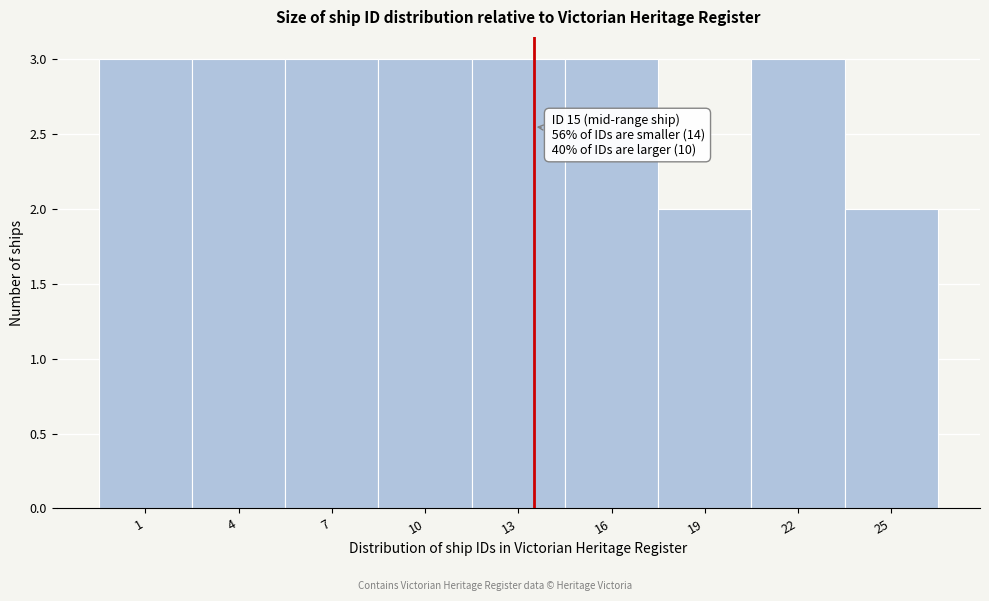

Reading right to left, transcribe all the data shown in this chart.

25=2	22=3	19=2	16=3	13=3	10=3	7=3	4=3	1=3